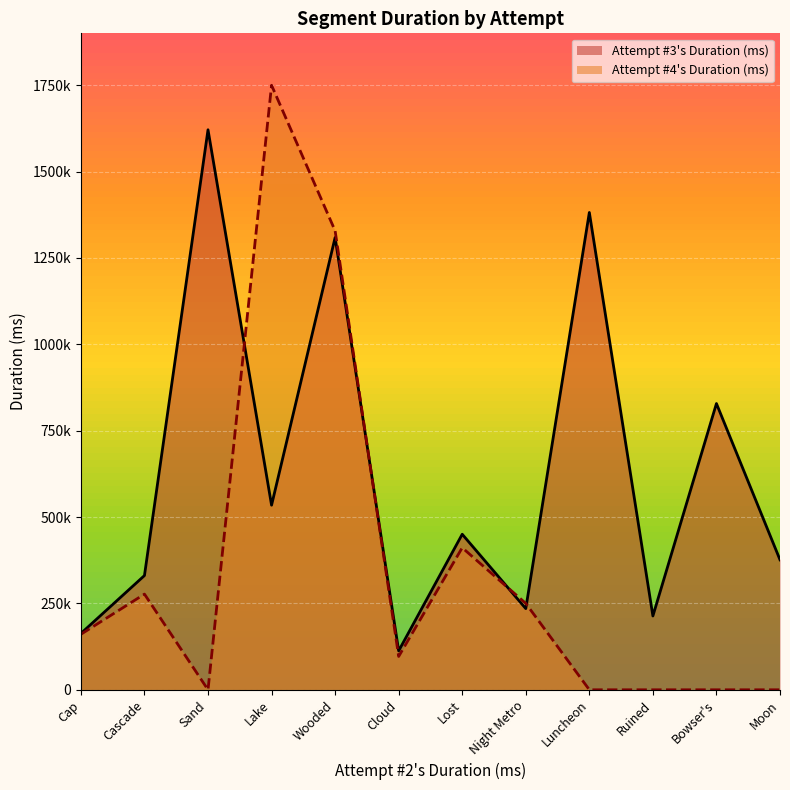

What is the total value across all series at Wooded?

2637363